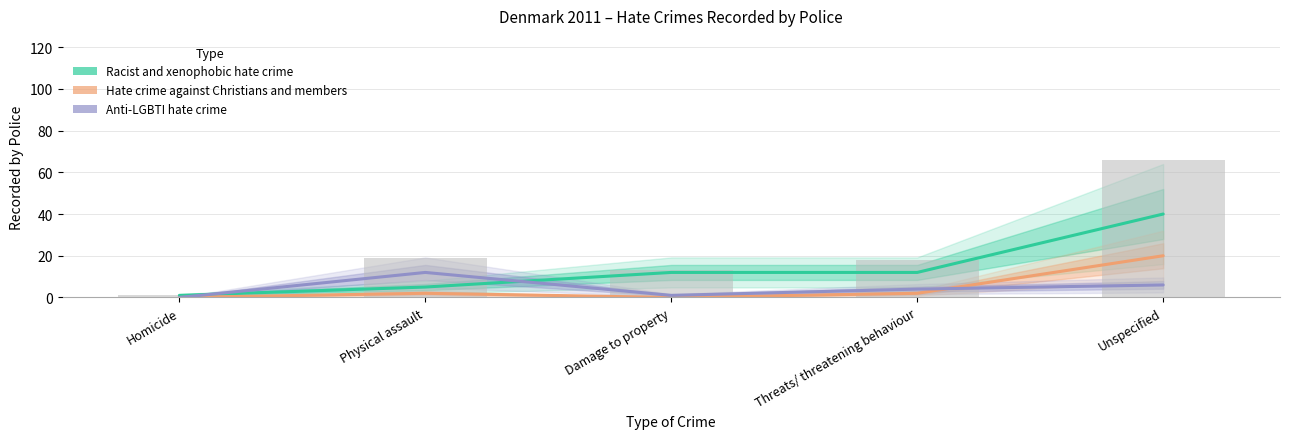

Reading right to left, list all the values displayed in this chart.

Racist and xenophobic hate crime: 40	12	12	5	1
Hate crime against Christians and members: 20	2	0	2	0
Anti-LGBTI hate crime: 6	4	1	12	0